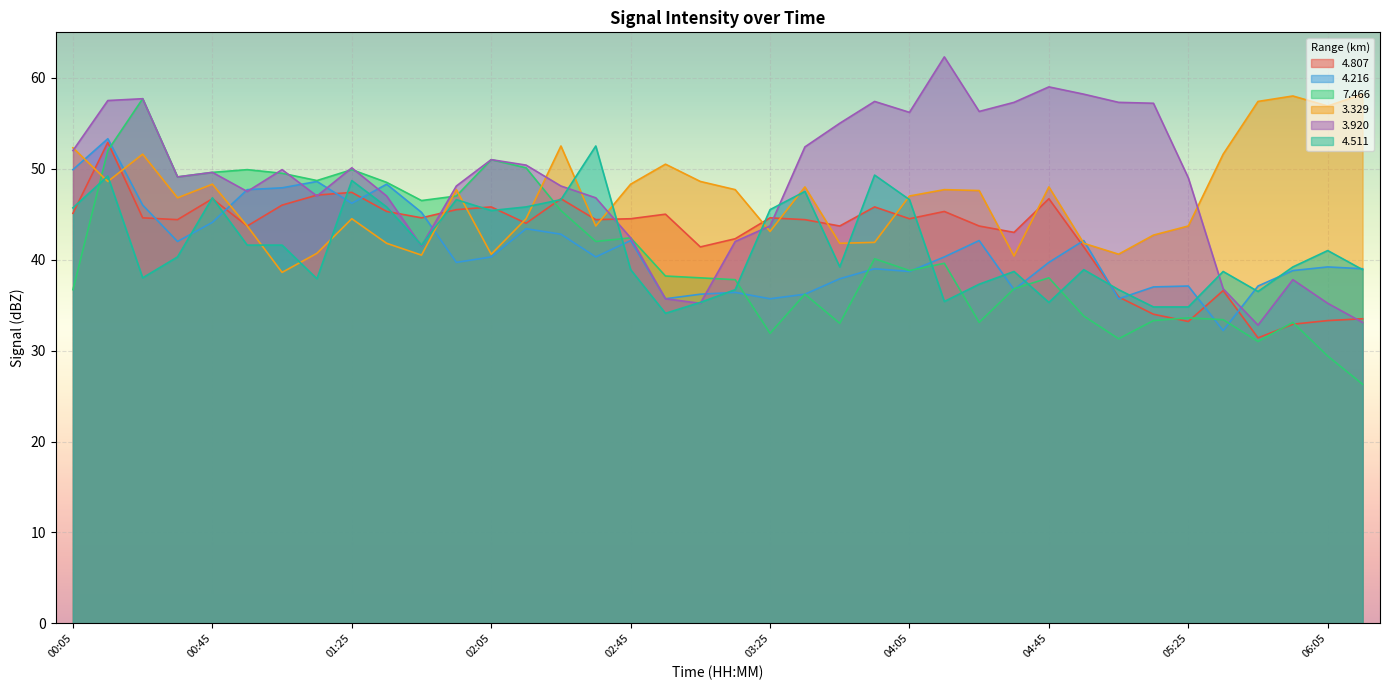

Reading left to right, transcribe all the data shown in this chart.

  4.807: 45.1	52.9	44.6	44.4	46.7	43.7	46.0	47.1	47.4	45.3	44.6	45.5	45.8	44.0	46.7	44.4	44.5	45.0	41.4	42.3	44.6	44.4	43.7	45.8	44.5	45.3	43.7	43.0	46.7	41.4	35.9	34.0	33.2	36.6	31.4	32.9	33.3	33.5
  4.216: 49.9	53.3	46.0	42.0	44.1	47.7	47.9	48.6	46.2	48.3	45.2	39.7	40.3	43.4	42.8	40.3	42.1	35.7	36.2	36.4	35.7	36.2	37.9	39.0	38.7	40.3	42.1	36.7	39.7	42.1	35.7	37.0	37.1	32.2	37.1	38.8	39.2	39.0
  7.466: 36.7	52.0	57.7	49.1	49.6	49.9	49.5	48.7	49.9	48.5	46.5	47.0	51.0	50.1	45.4	42.0	42.4	38.2	38.0	37.8	31.9	36.2	33.0	40.1	38.8	39.6	33.1	36.8	38.0	33.8	31.3	33.3	33.6	33.4	31.0	33.1	29.4	26.3
  3.329: 52.3	48.6	51.6	46.8	48.3	43.7	38.6	40.7	44.5	41.8	40.5	47.7	40.6	44.5	52.5	43.7	48.3	50.5	48.6	47.7	43.1	48.0	41.8	41.9	47.0	47.7	47.6	40.4	48.0	41.8	40.6	42.7	43.7	51.6	57.4	58.0	56.9	58.2
  3.920: 52.0	57.5	57.7	49.1	49.6	47.5	49.9	47.0	50.1	47.0	41.5	48.1	51.0	50.4	48.1	46.8	42.4	35.7	35.2	42.0	43.7	52.4	55.0	57.4	56.2	62.3	56.3	57.3	59.0	58.2	57.3	57.2	49.0	36.8	32.8	37.8	35.2	33.1
  4.511: 45.7	49.2	38.0	40.3	46.8	41.6	41.6	37.9	48.7	45.8	41.6	46.6	45.4	45.8	46.6	52.5	38.9	34.1	35.3	36.7	45.5	47.5	39.2	49.3	46.6	35.4	37.3	38.7	35.3	38.9	36.7	34.8	34.8	38.7	36.5	39.2	41.0	38.9